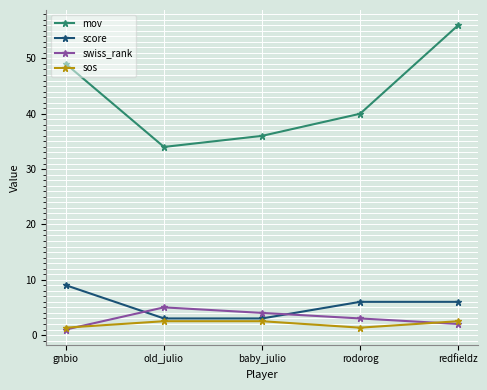

True or false: mov and sos intersect in this chart.

False